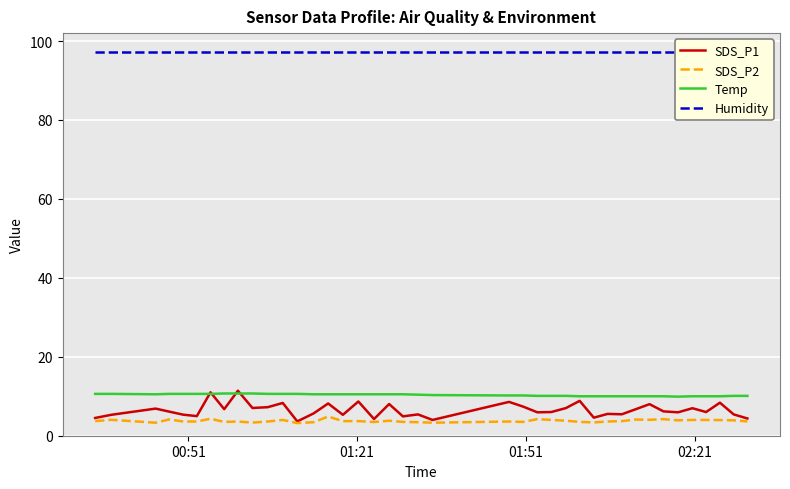

True or false: Temp and SDS_P2 intersect in this chart.

False